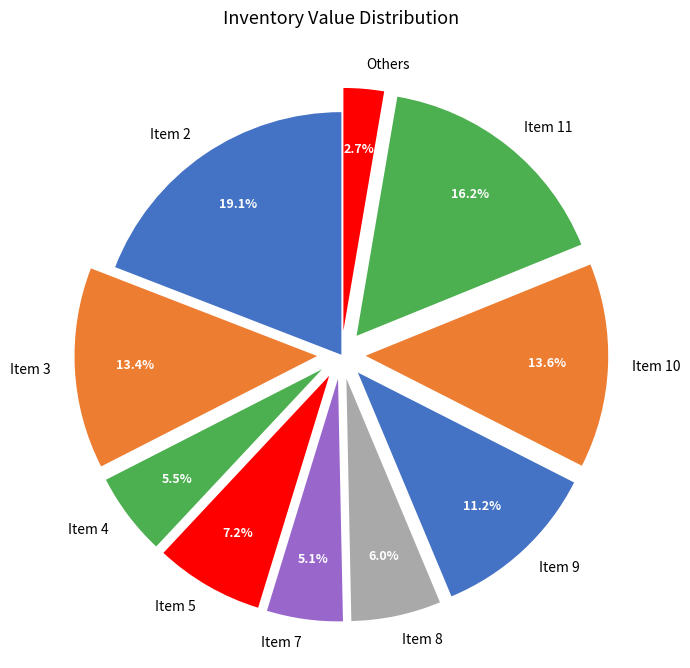

How much of the chart is everything except Item 11?

83.8%